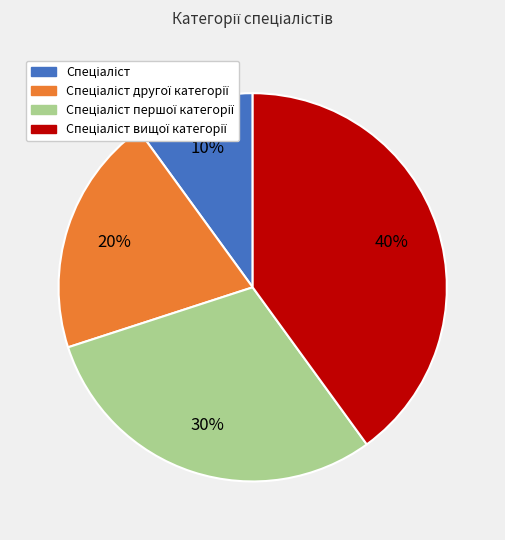

Is there a majority slice in this chart?

No